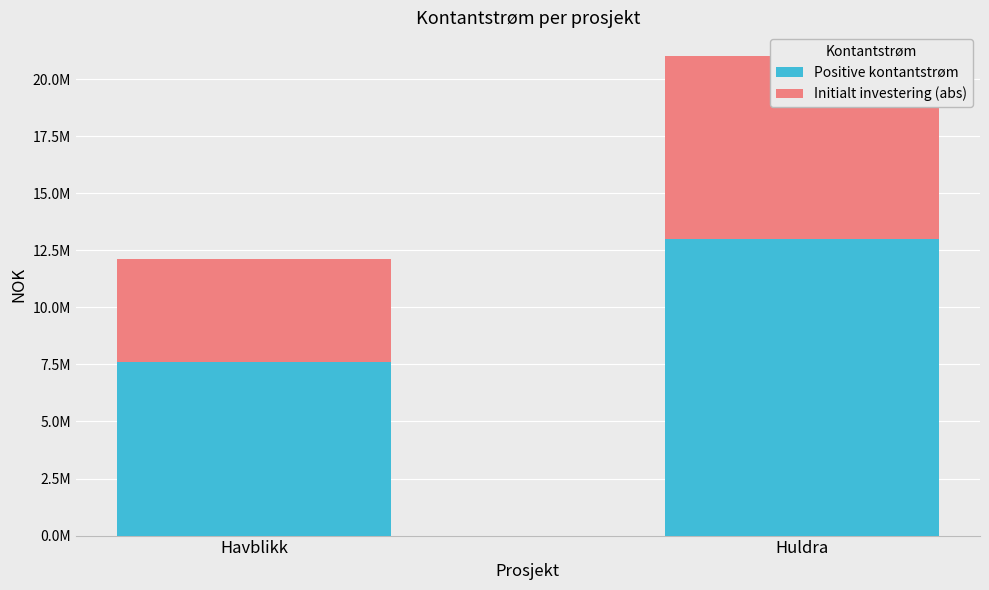

Are the bars horizontal?

No